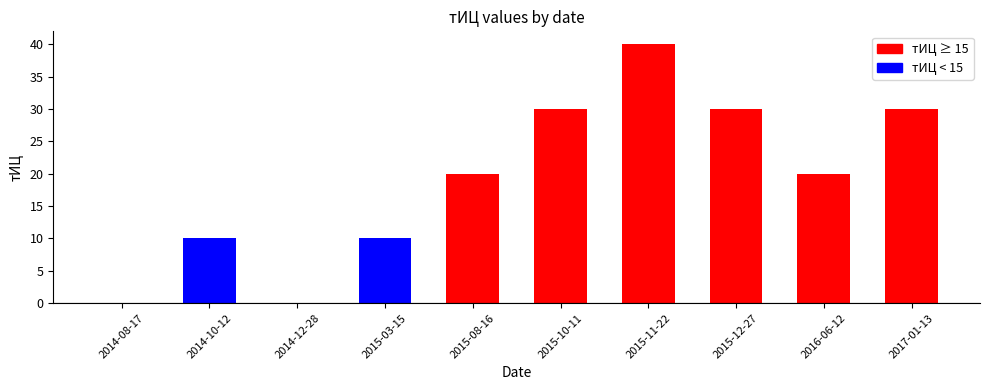

Which label corresponds to the largest value in the chart?

2015-11-22